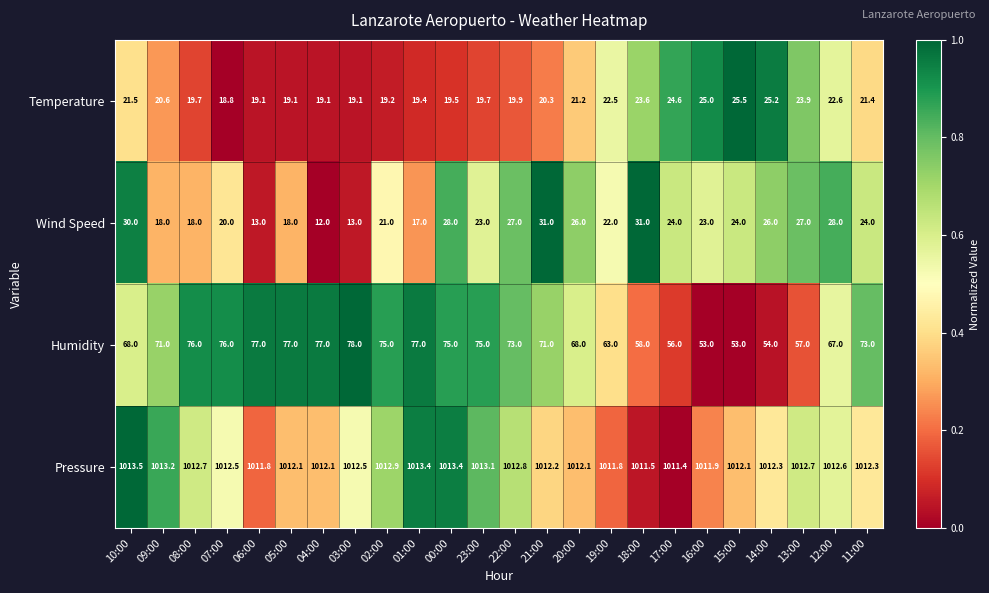

Where does the Pressure series first go above 1012?

10:00